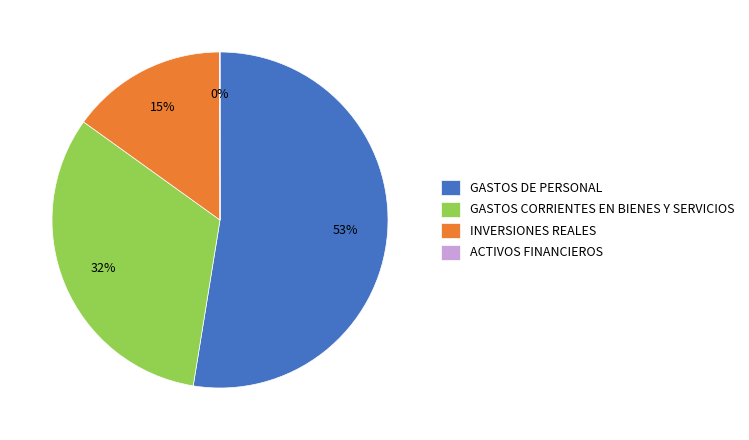

What percentage is the GASTOS DE PERSONAL slice, to the nearest percent?

53%